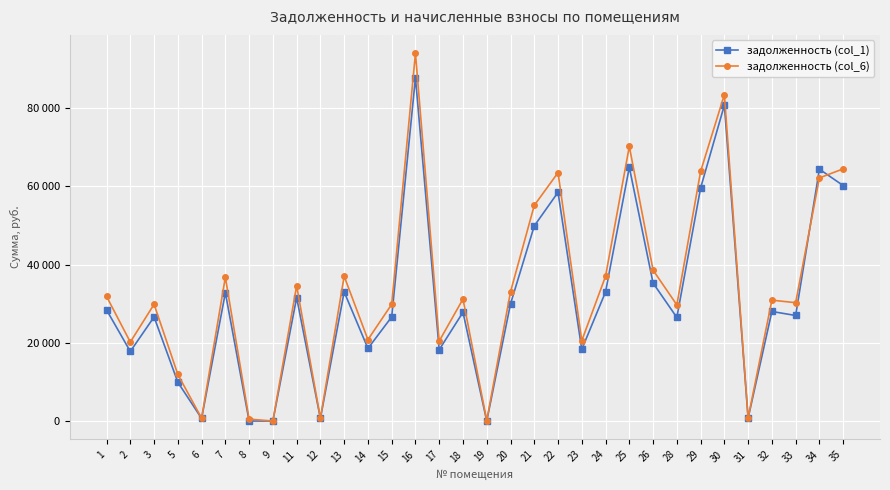

Which series has the largest range (max minus min)?

задолженность (col_6)